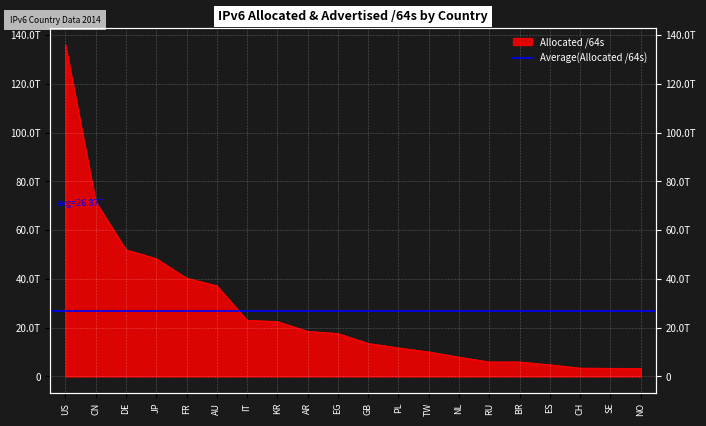

Rank the categories by value from highest to lowest.

US, CN, DE, JP, FR, AU, IT, KR, AR, EG, GB, PL, TW, NL, RU, BR, ES, CH, SE, NO